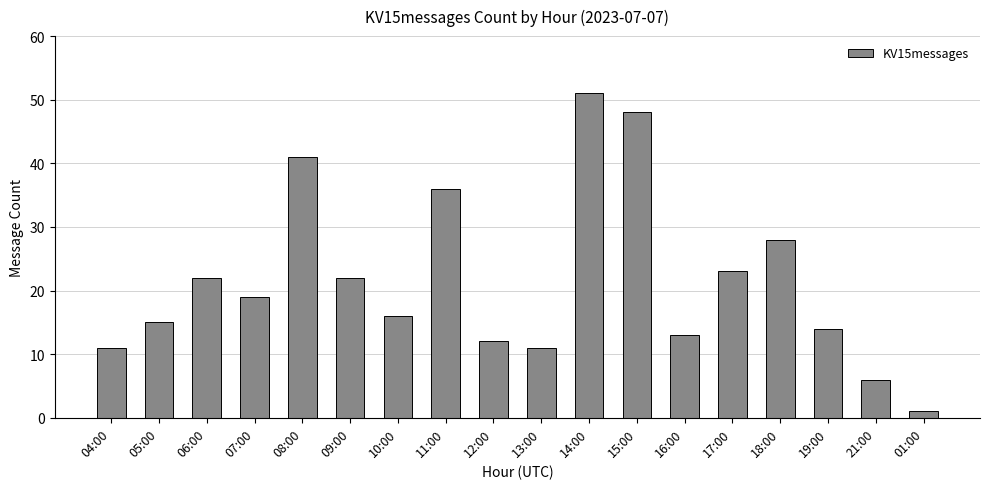

What is the change in value from 18:00 to 19:00?

-14